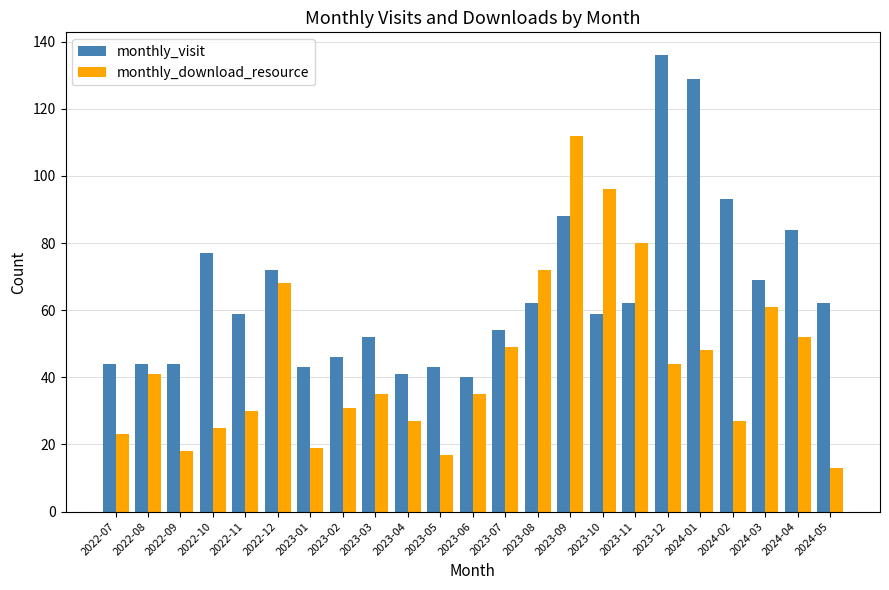

What is the difference between the second highest and second lowest values in the monthly_download_resource series?

79